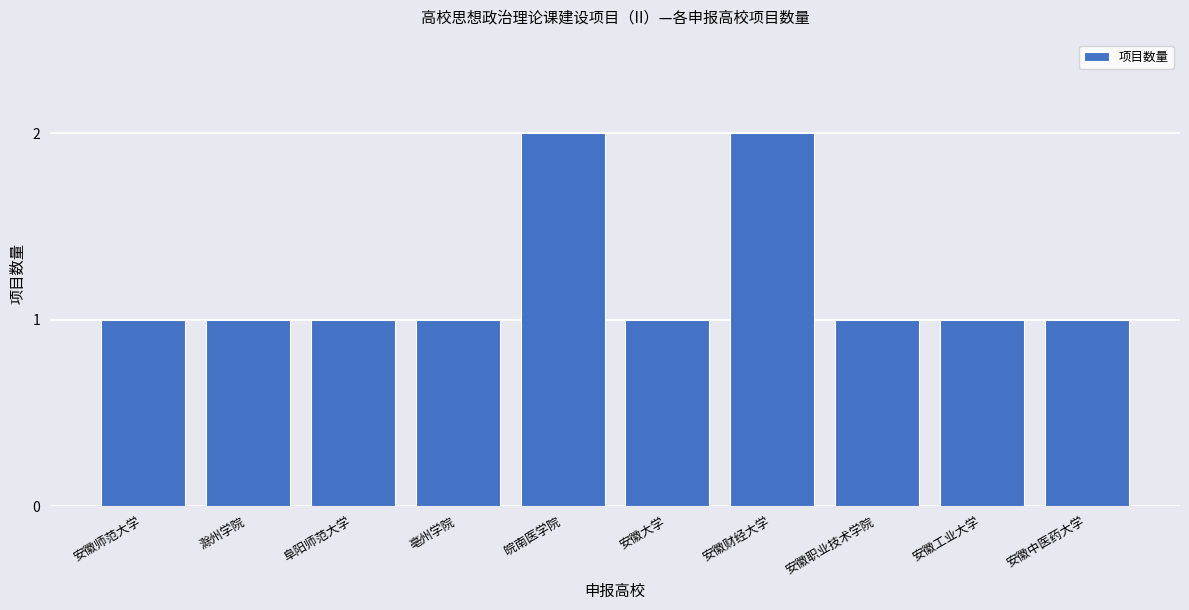

What is the sum of all values?

12